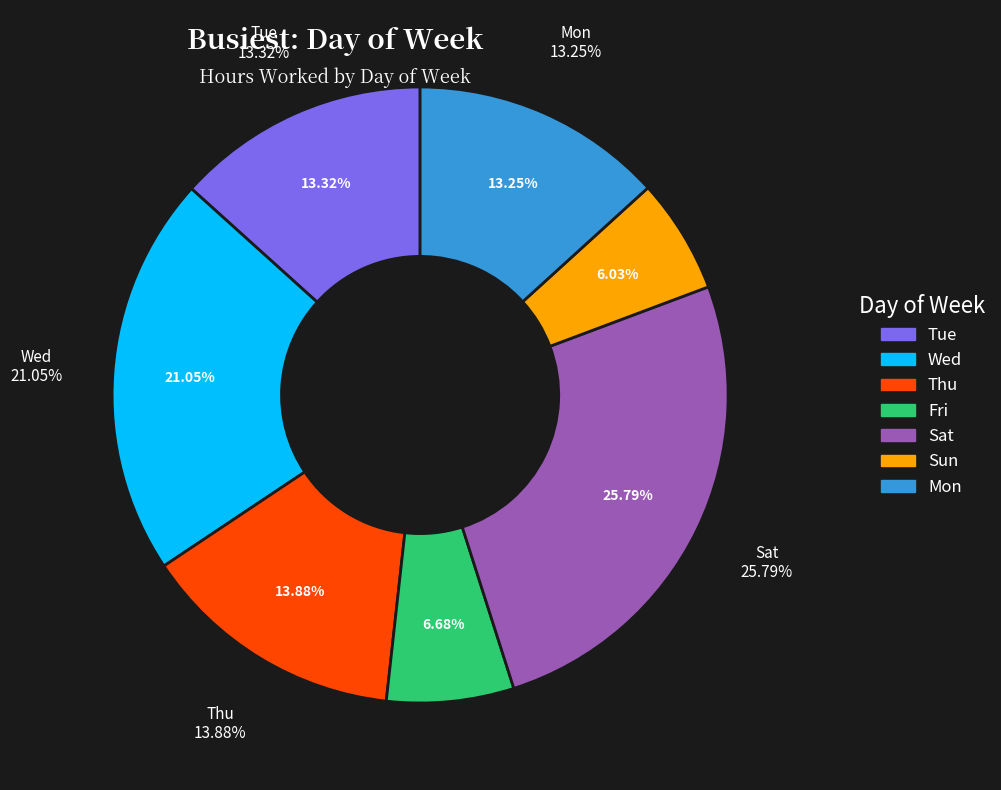

To the nearest percent, what percentage of the pie is Day 6?

6%